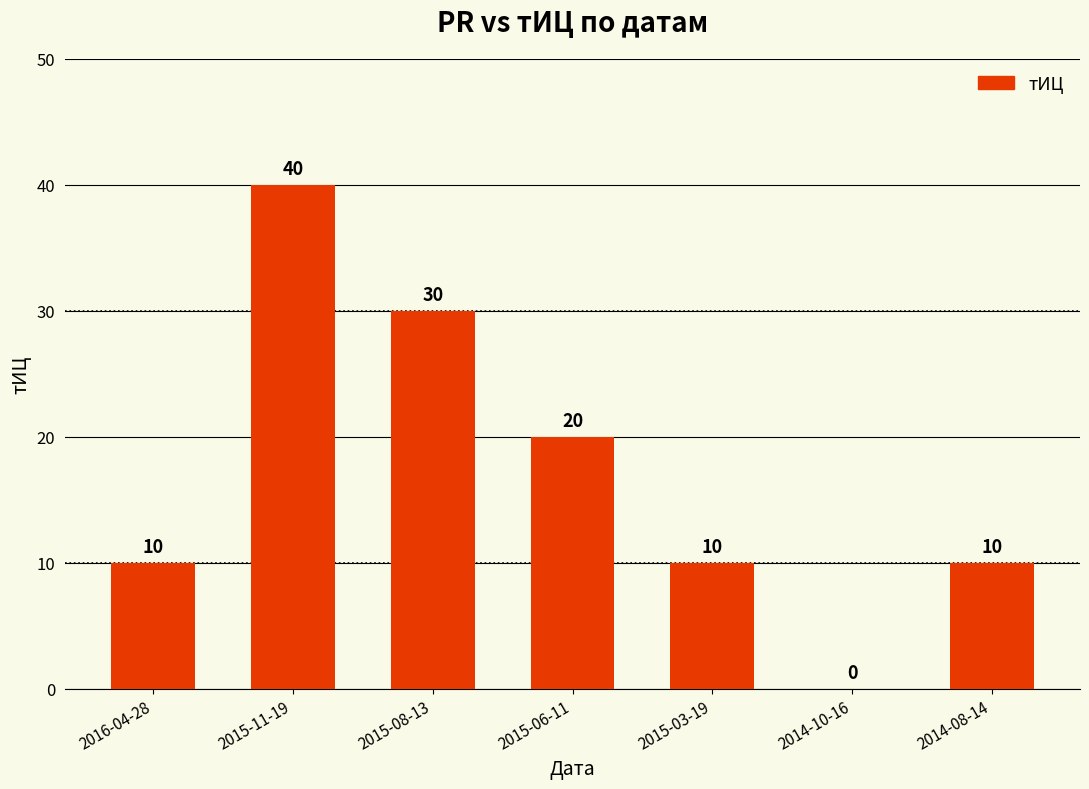

Where is the data nearest to the value 20?

2015-06-11